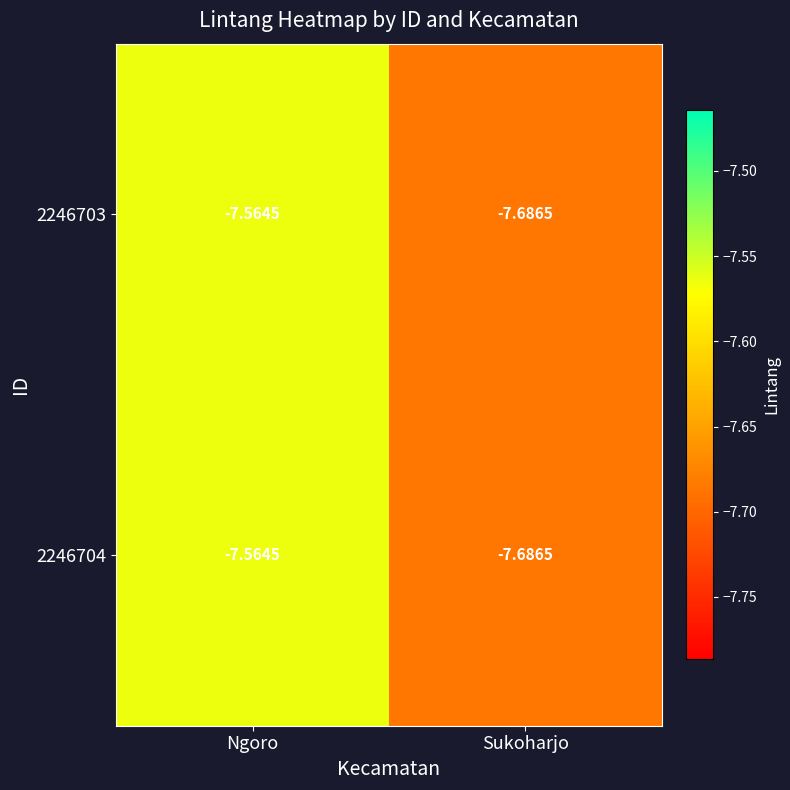

What is the total value across all series at Sukoharjo?

-15.4